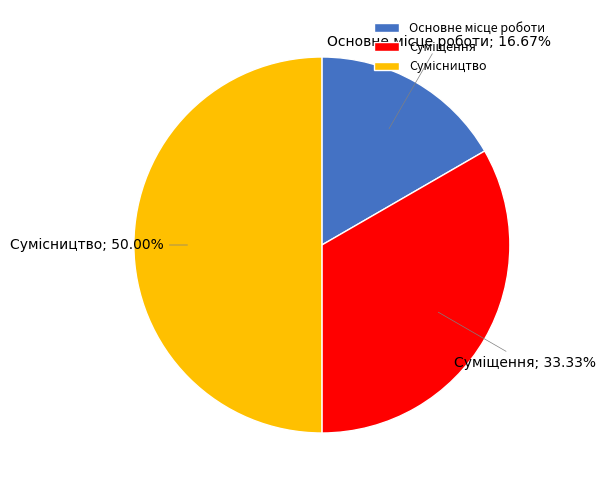

Is there a majority slice in this chart?

No